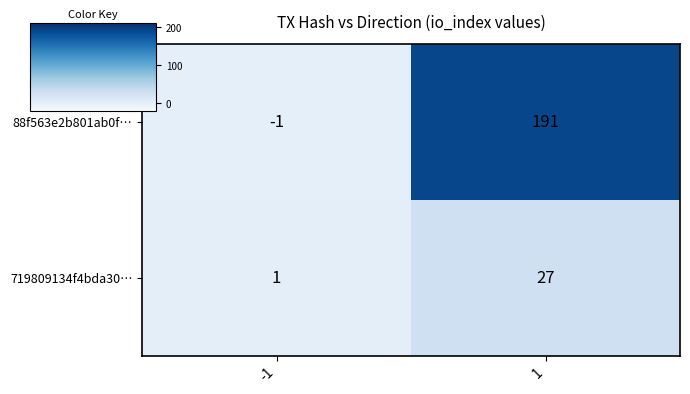

What is the sum of the 88f563e2b801ab0f… values at -1 and 1?

190